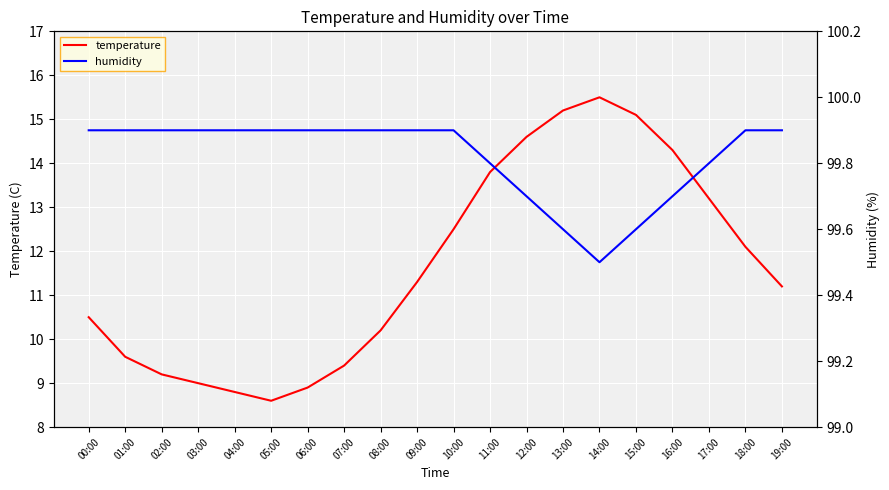

Which category has the lowest value across all series?

05:00